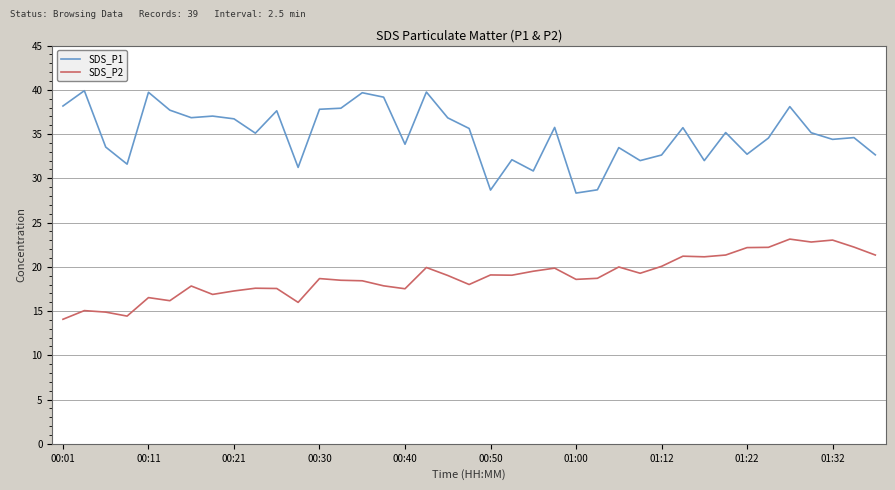

True or false: SDS_P2 and SDS_P1 intersect in this chart.

False